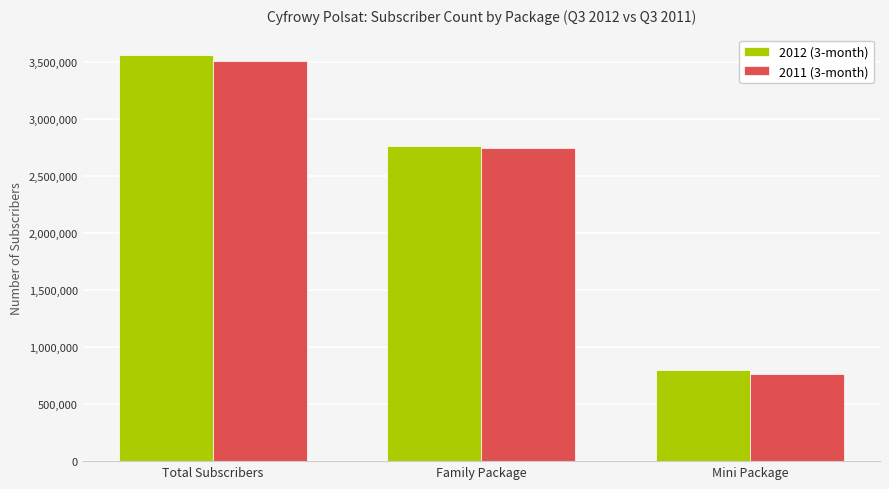

List the labels in order of 2011 (3-month) value, smallest first.

Mini Package, Family Package, Total Subscribers